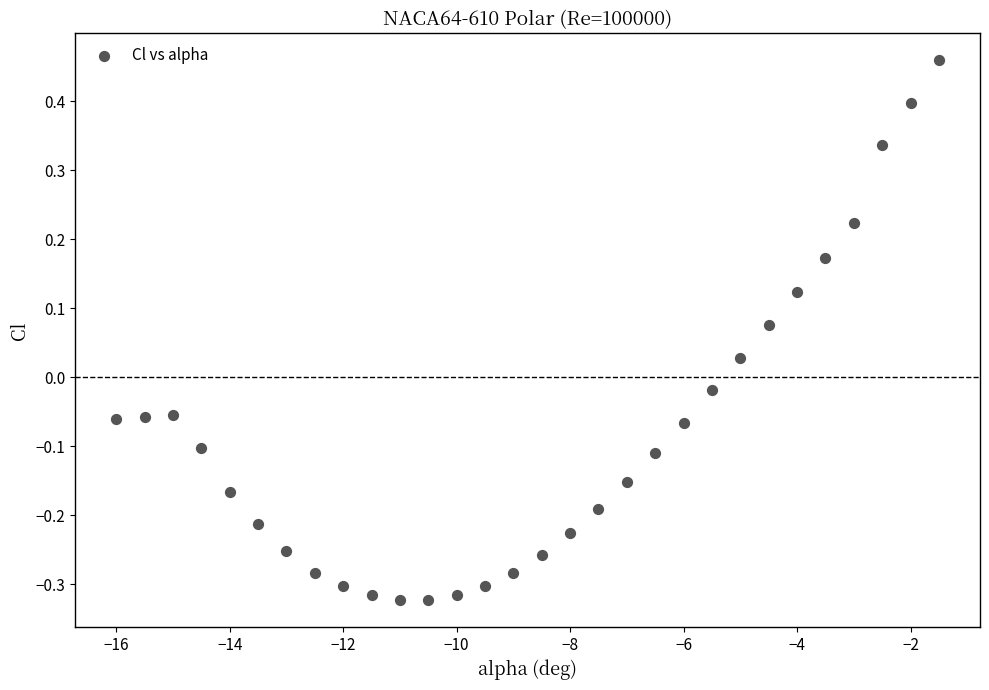

What is the range of X values (max minus min)?

14.5